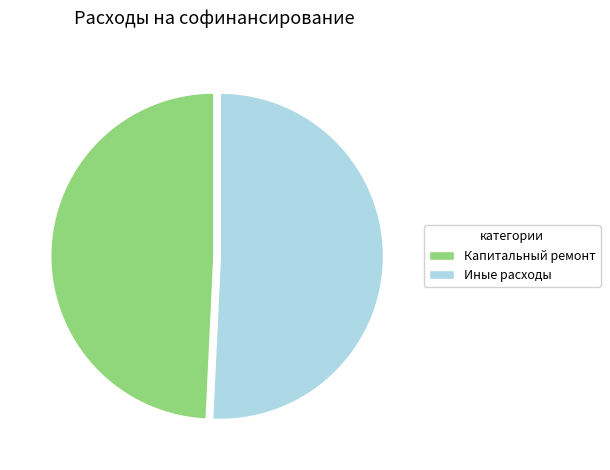

Which category has the smallest portion of the pie?

Капитальный ремонт